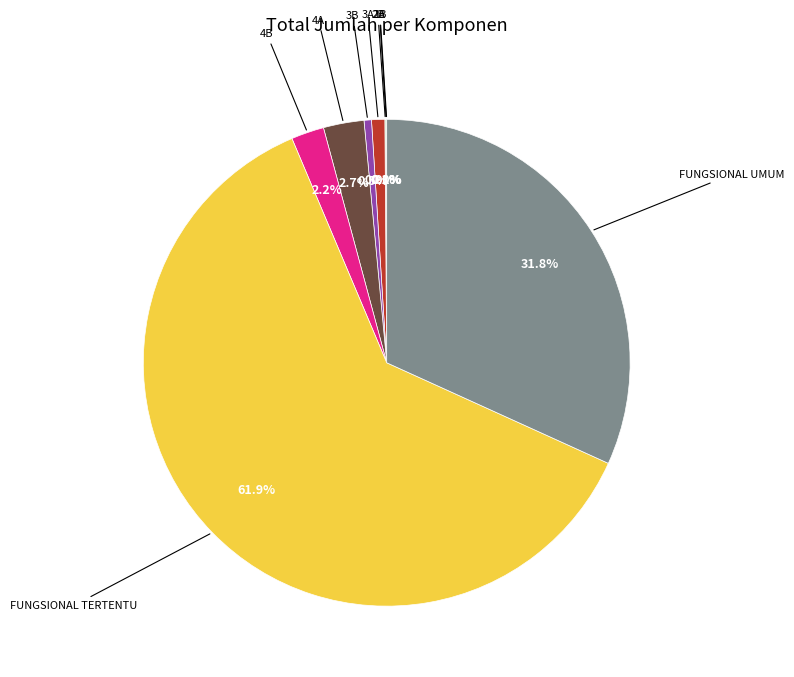

To the nearest percent, what is the difference between the largest and smallest slice percentages?

62%